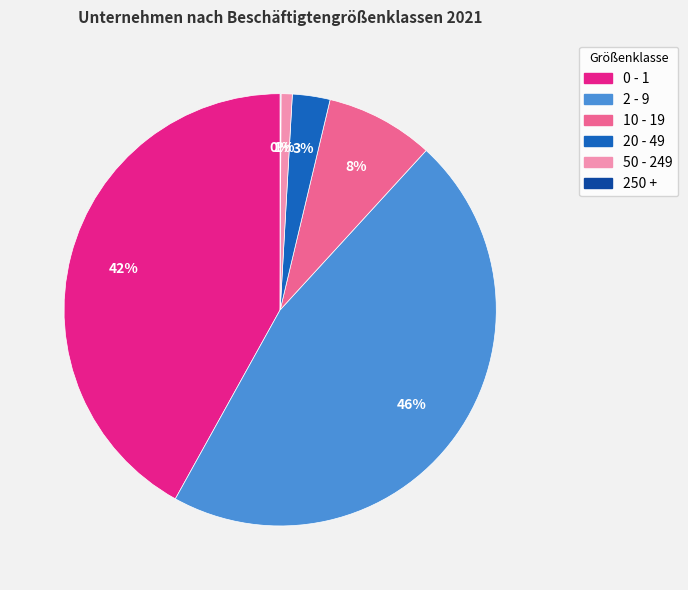

To the nearest percent, what is the difference between the largest and smallest slice percentages?

46%